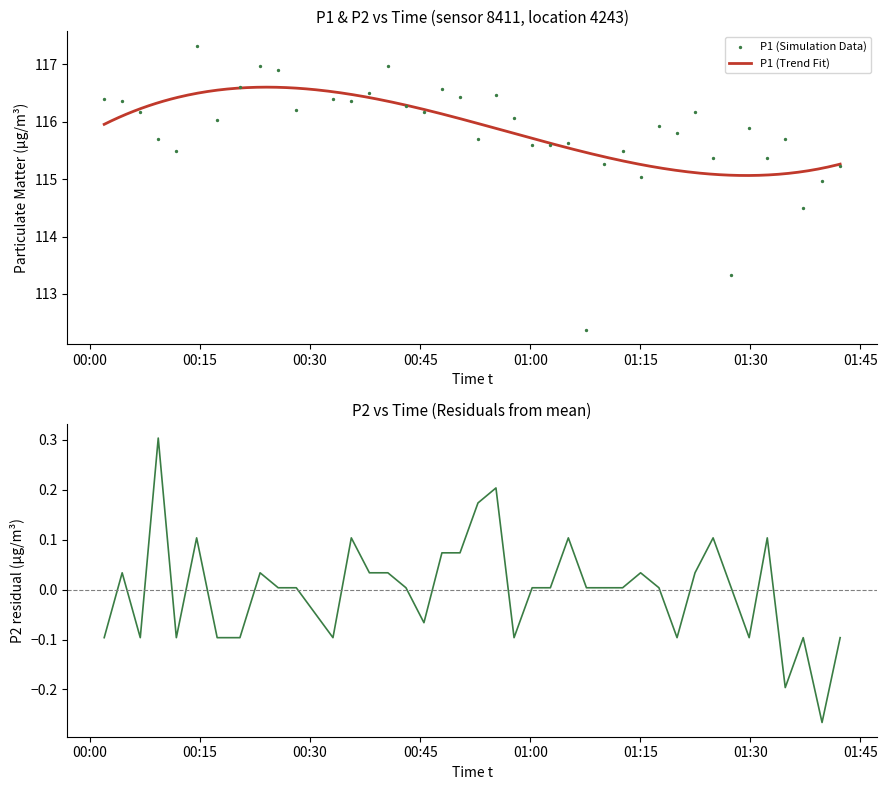

Which series contains the lowest Y value?

P2